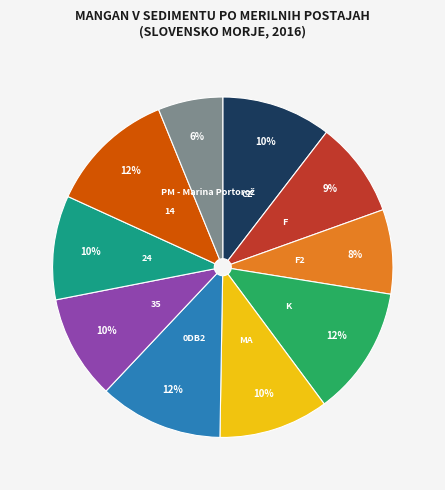

Is it true that 24 is 10% of the pie?

True